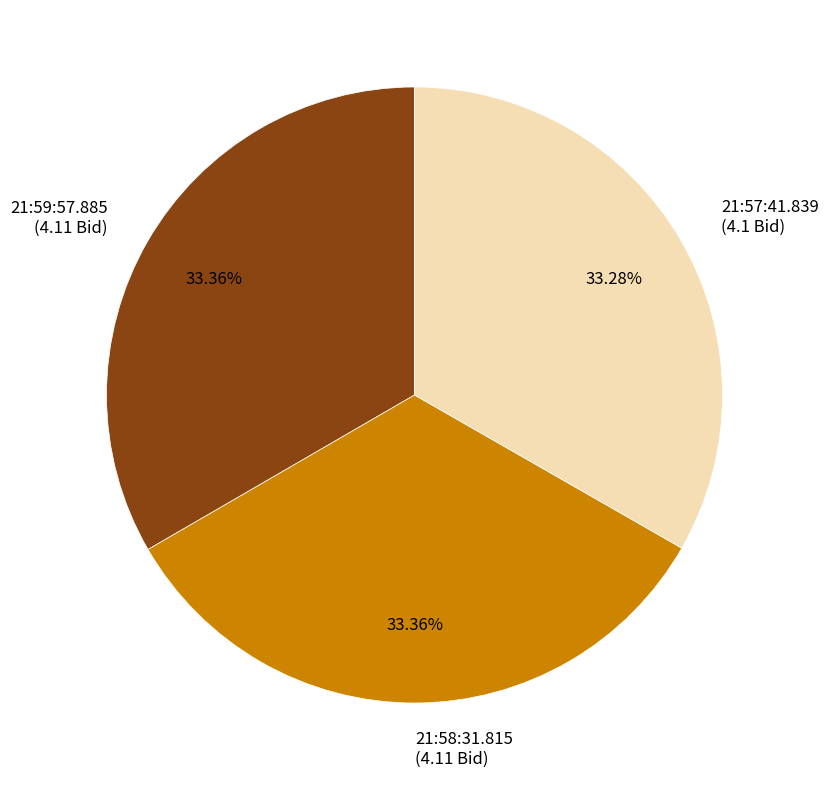

To the nearest percent, what is the average slice percentage?

33%